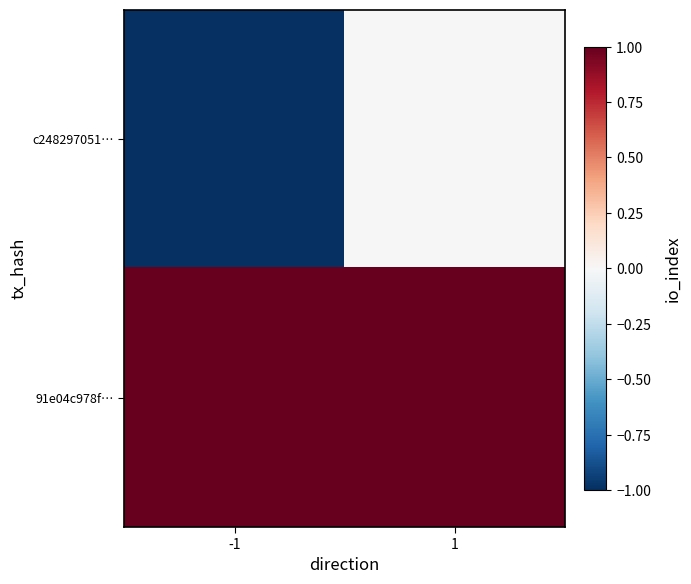

Count the number of data series in this chart.

2